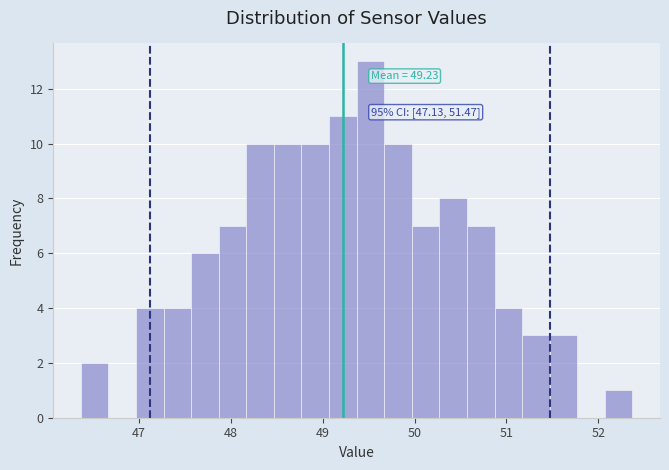

Read against the x-axis, roughly where is the centre of the tallest bar?

49.5